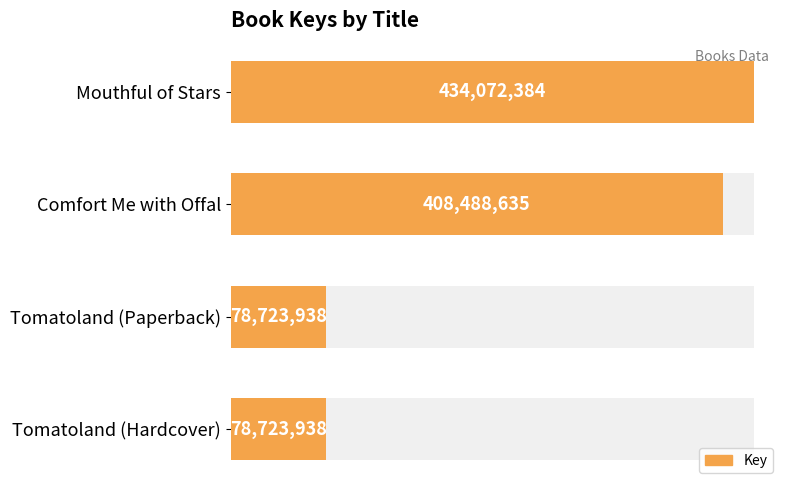

Reading left to right, what are all the values shown in this chart?

434072384	408488635	78723938	78723938